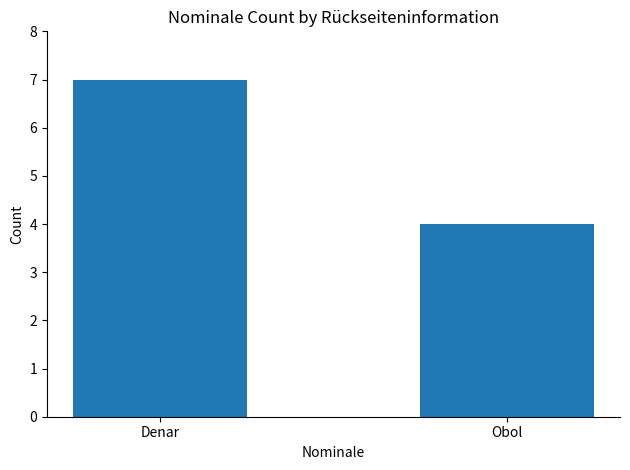

Between Denar and Obol, which is larger?

Denar